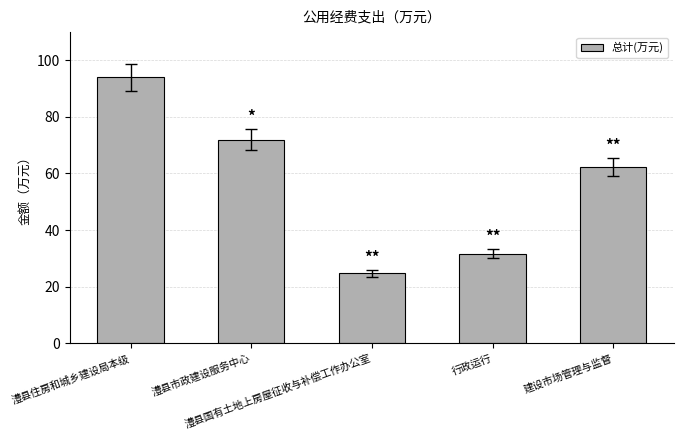

What is the change in value from 澧县国有土地上房屋征收与补偿工作办公室 to 行政运行?

+7.0